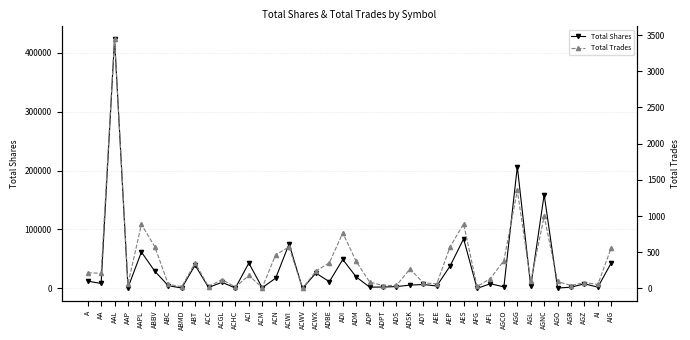

What position from the right is ADM?

20